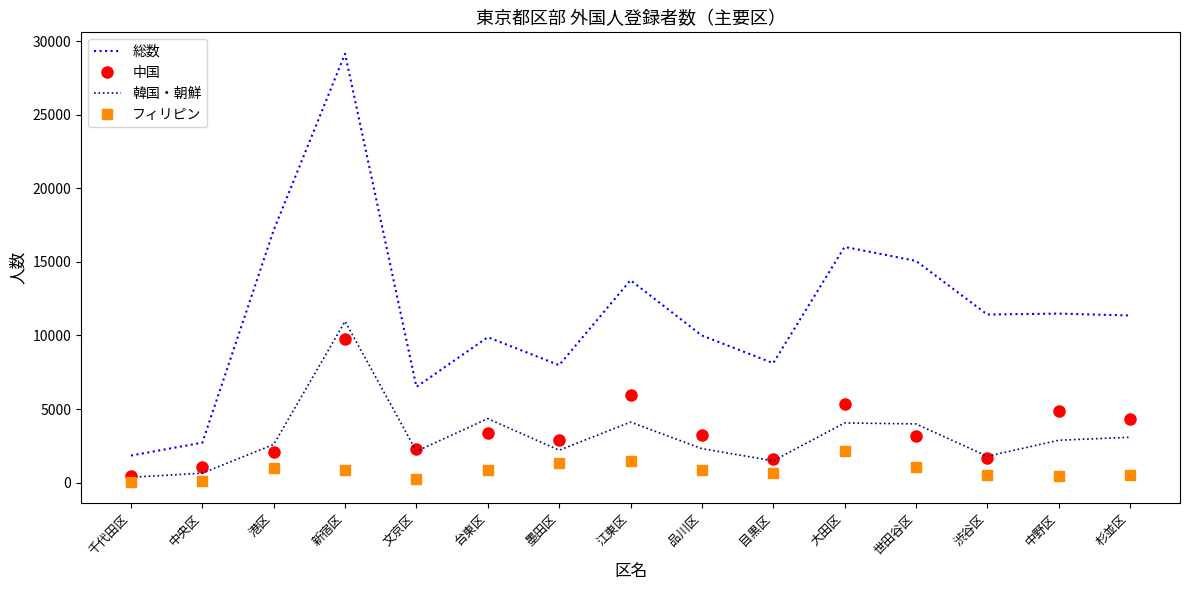

Which series has the largest total across all categories?

総数